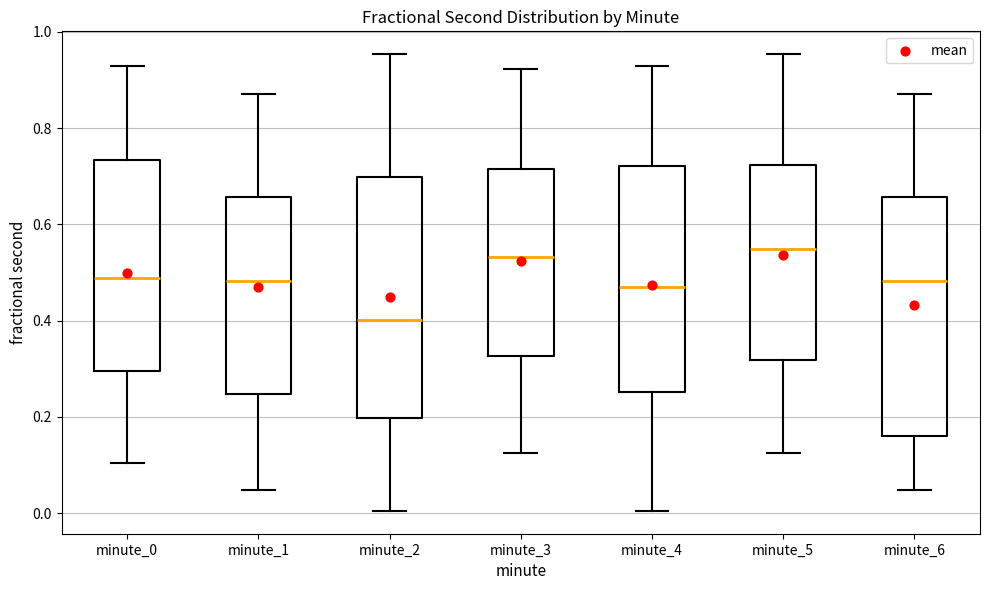

Reading left to right, transcribe this box plot: for each box, give where its median line is, the range the box spans, and where its two whiskers end, as read against the y-axis. The values are not printed on the chart, so give them approximately, as read against the axis.

minute_0: median 0.48, box 0.30 to 0.74, whiskers 0.10 to 0.92
minute_1: median 0.48, box 0.24 to 0.66, whiskers 0.04 to 0.88
minute_2: median 0.40, box 0.20 to 0.70, whiskers 0.00 to 0.96
minute_3: median 0.54, box 0.32 to 0.72, whiskers 0.12 to 0.92
minute_4: median 0.46, box 0.26 to 0.72, whiskers 0.00 to 0.92
minute_5: median 0.54, box 0.32 to 0.72, whiskers 0.12 to 0.96
minute_6: median 0.48, box 0.16 to 0.66, whiskers 0.04 to 0.88